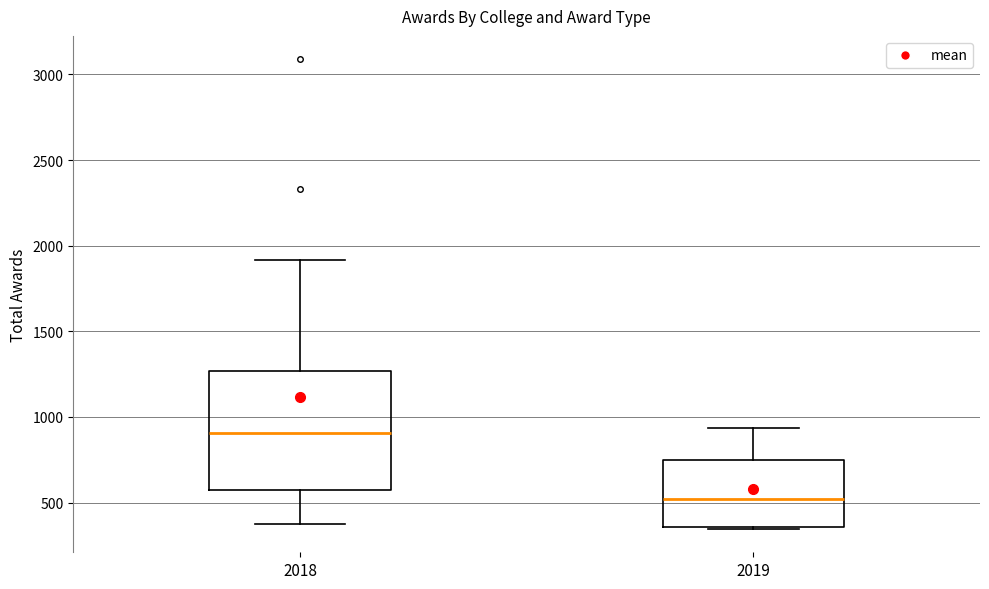

Which box is the tallest, from its lower edge to its upper edge?

2018